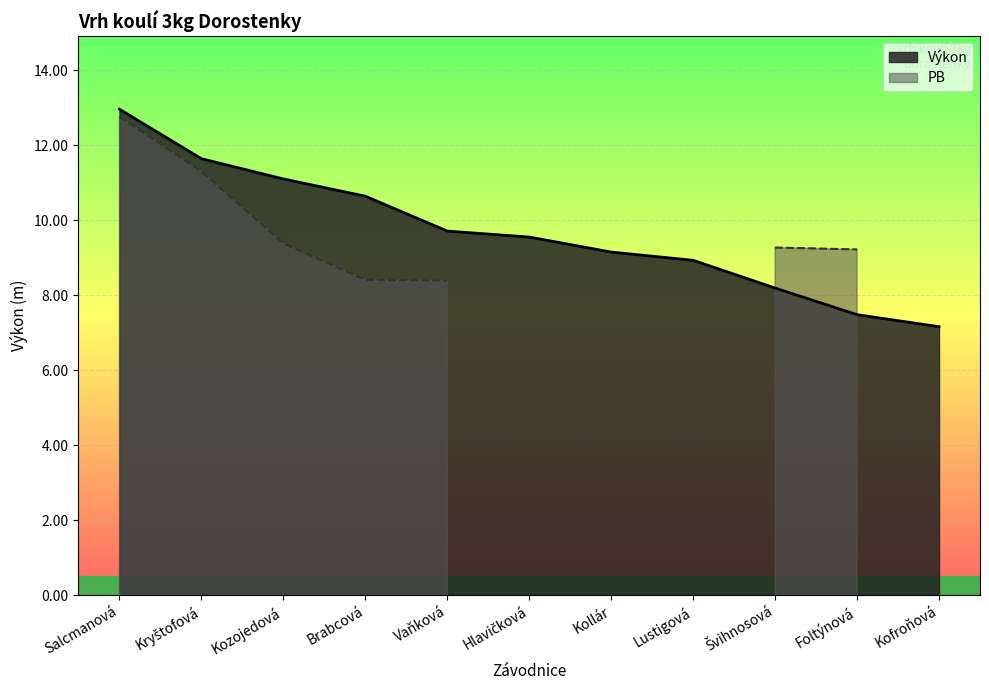

What is the difference between the maximum and minimum values?

5.8